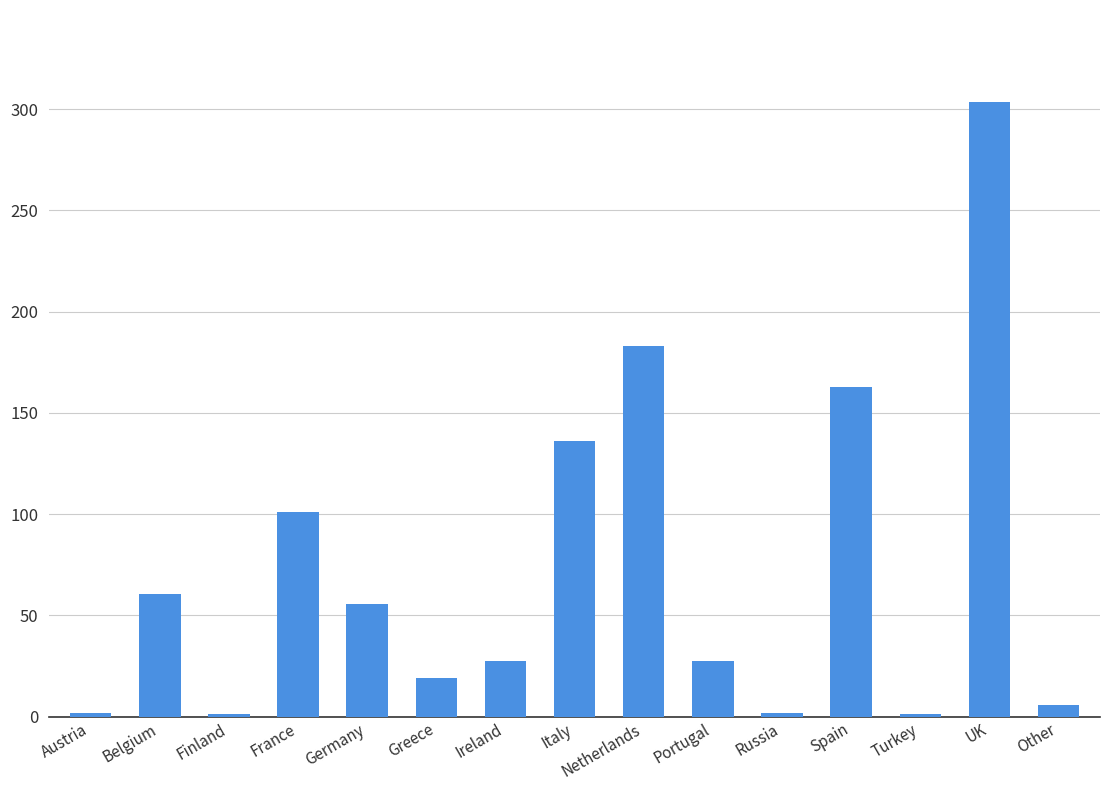

The chart shows a value of 5.7 at Other. True or false?

True